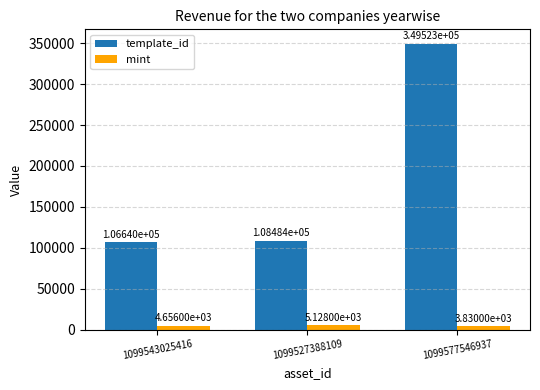

At which category does the chart reach its minimum across all series?

1099577546937